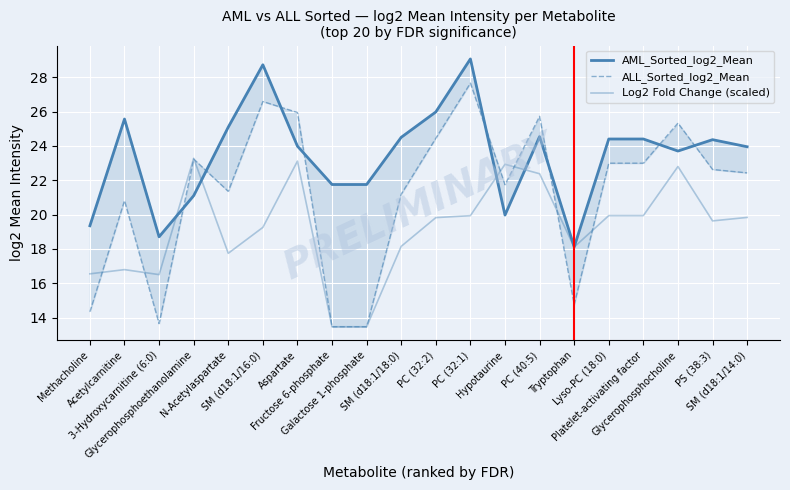

What is the difference between the Log2 Fold Change (scaled) values at Glycerophosphoethanolamine and Lyso-PC (18:0)?

3.3